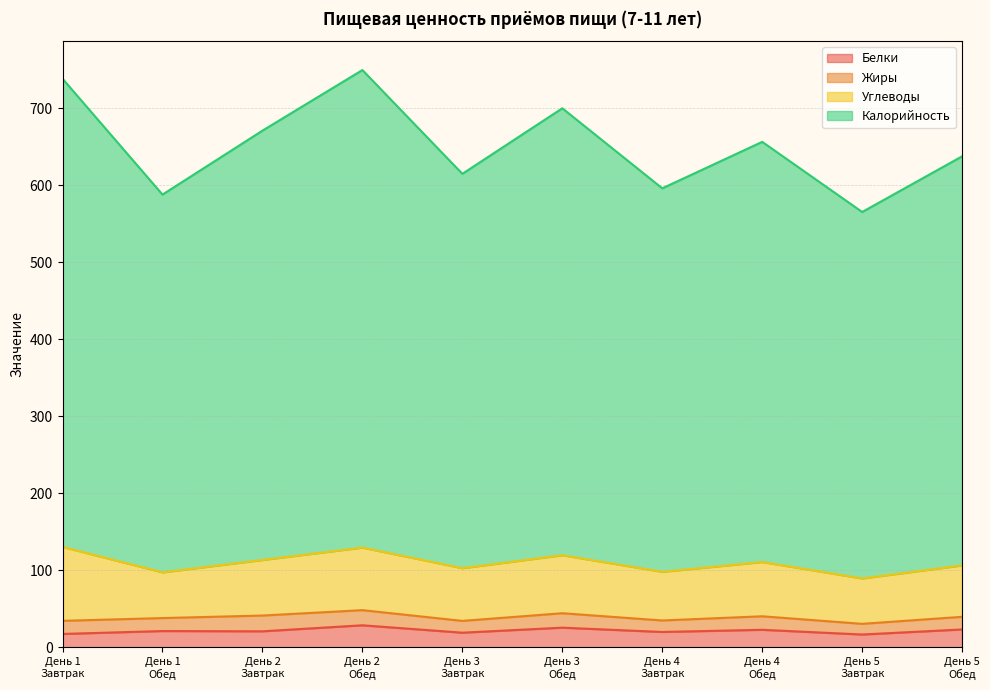

What is the label of the 9th point from the left?

День 5
Завтрак